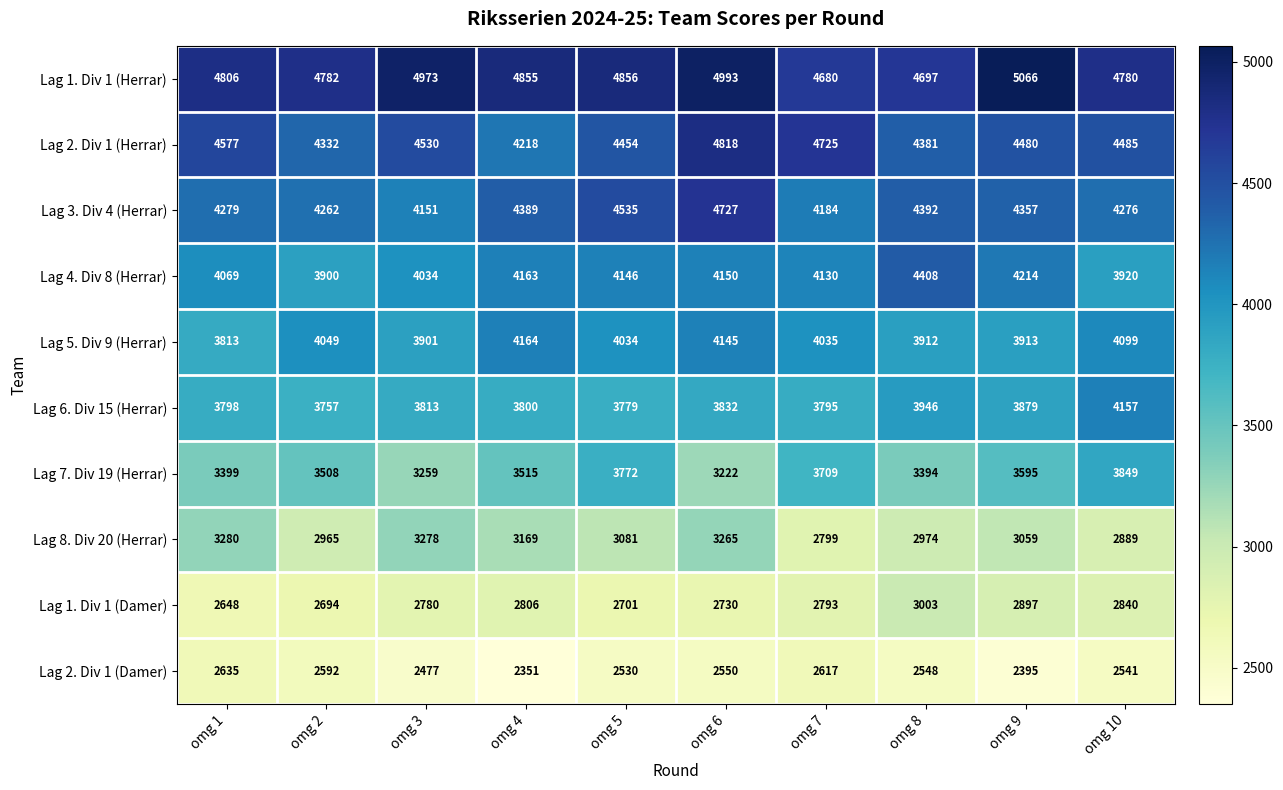

True or false: Lag 2. Div 1 (Herrar) has a value of 7871 at omg 7.

False